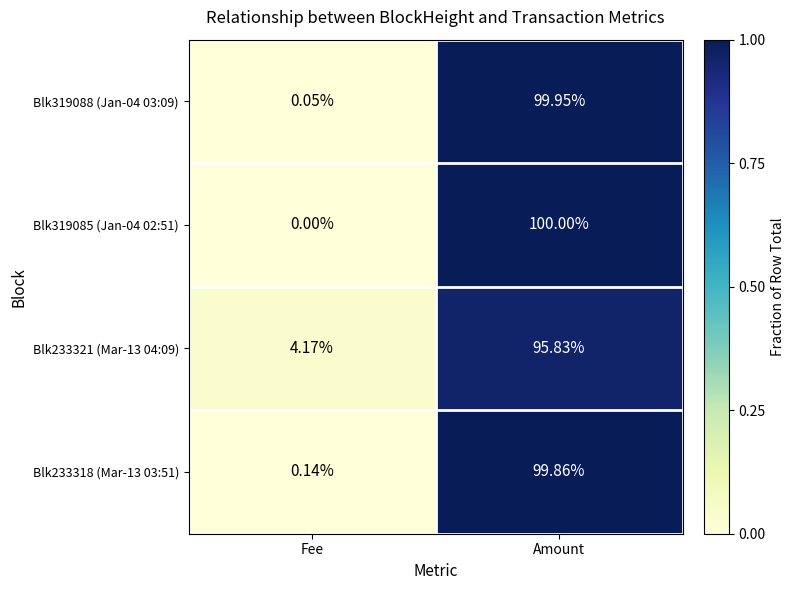

Which category has the highest value across all series?

Amount